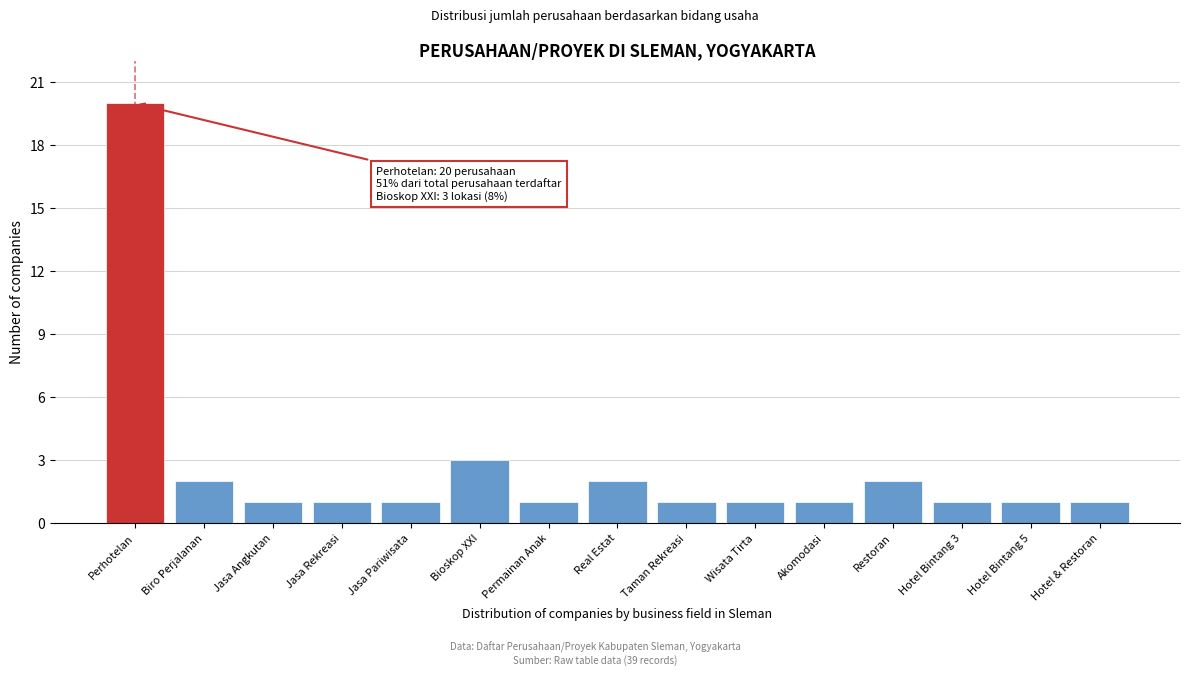

Reading left to right, extract all data points from this chart.

20	2	1	1	1	3	1	2	1	1	1	2	1	1	1